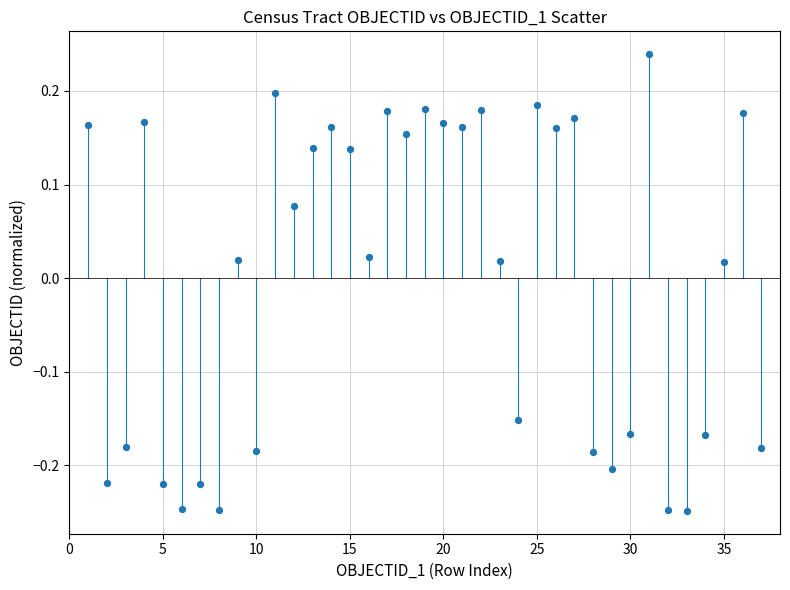

What is the range of X values (max minus min)?

36.0